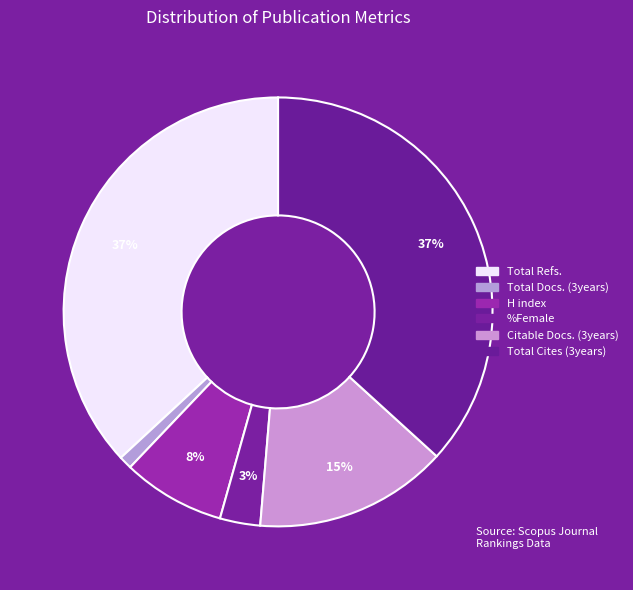

Is Total Docs. (3years) the majority of the pie?

No